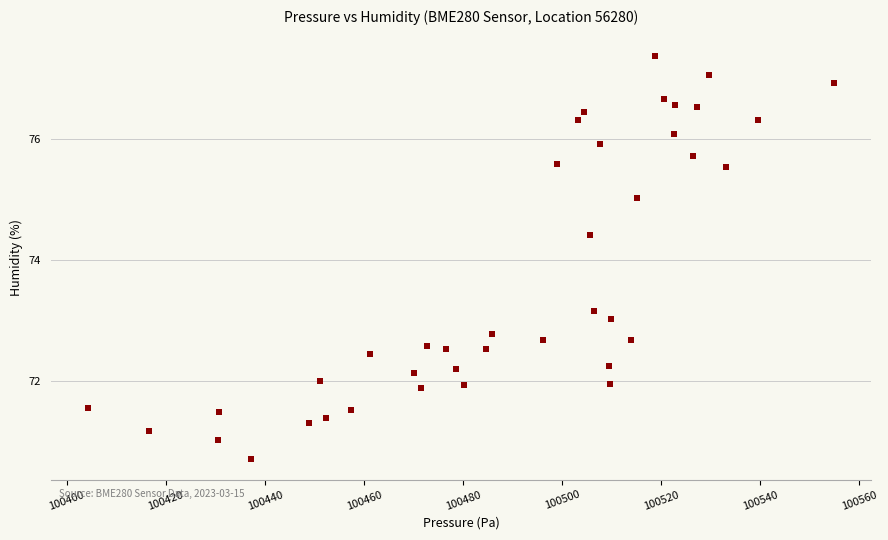

What is the range of Y values (max minus min)?

6.7